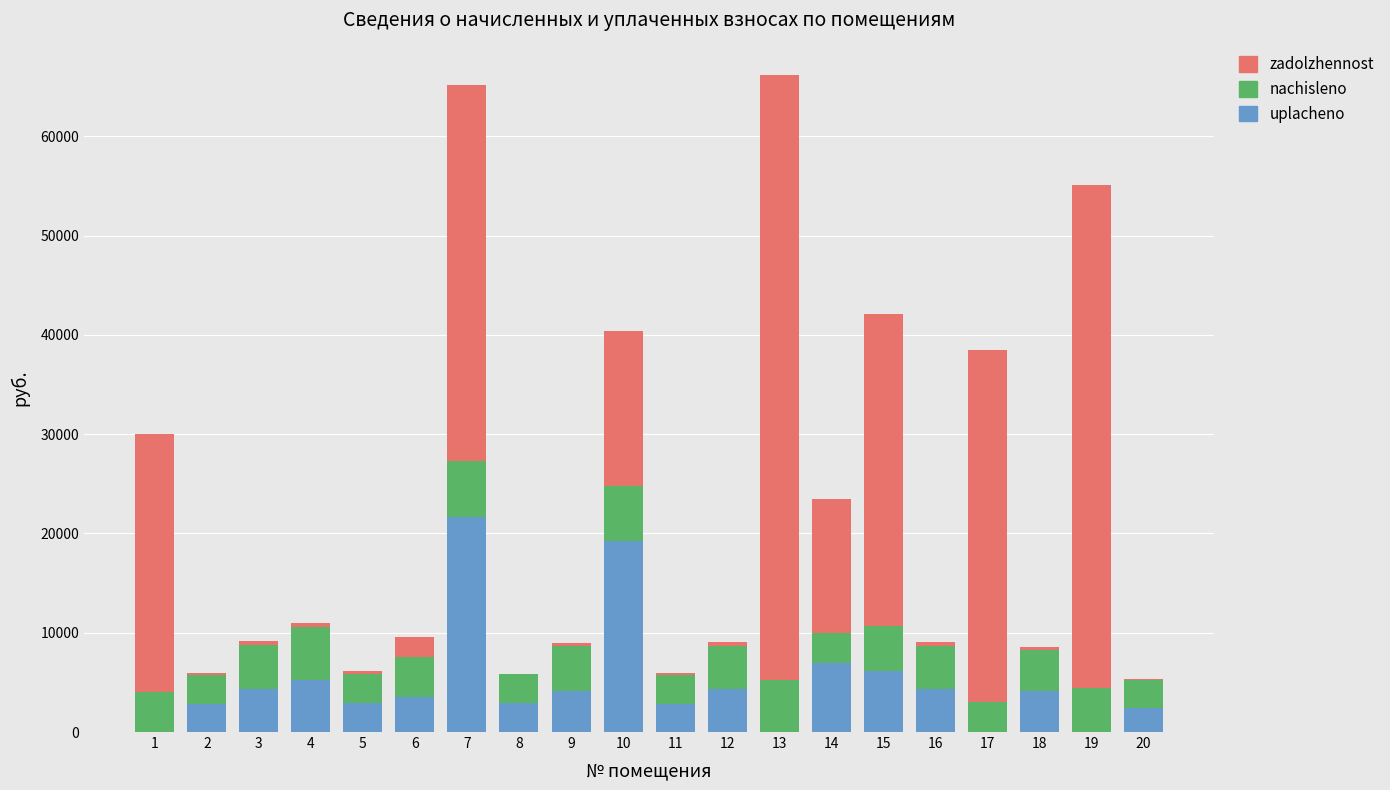

What is the maximum value for uplacheno?

21617.8